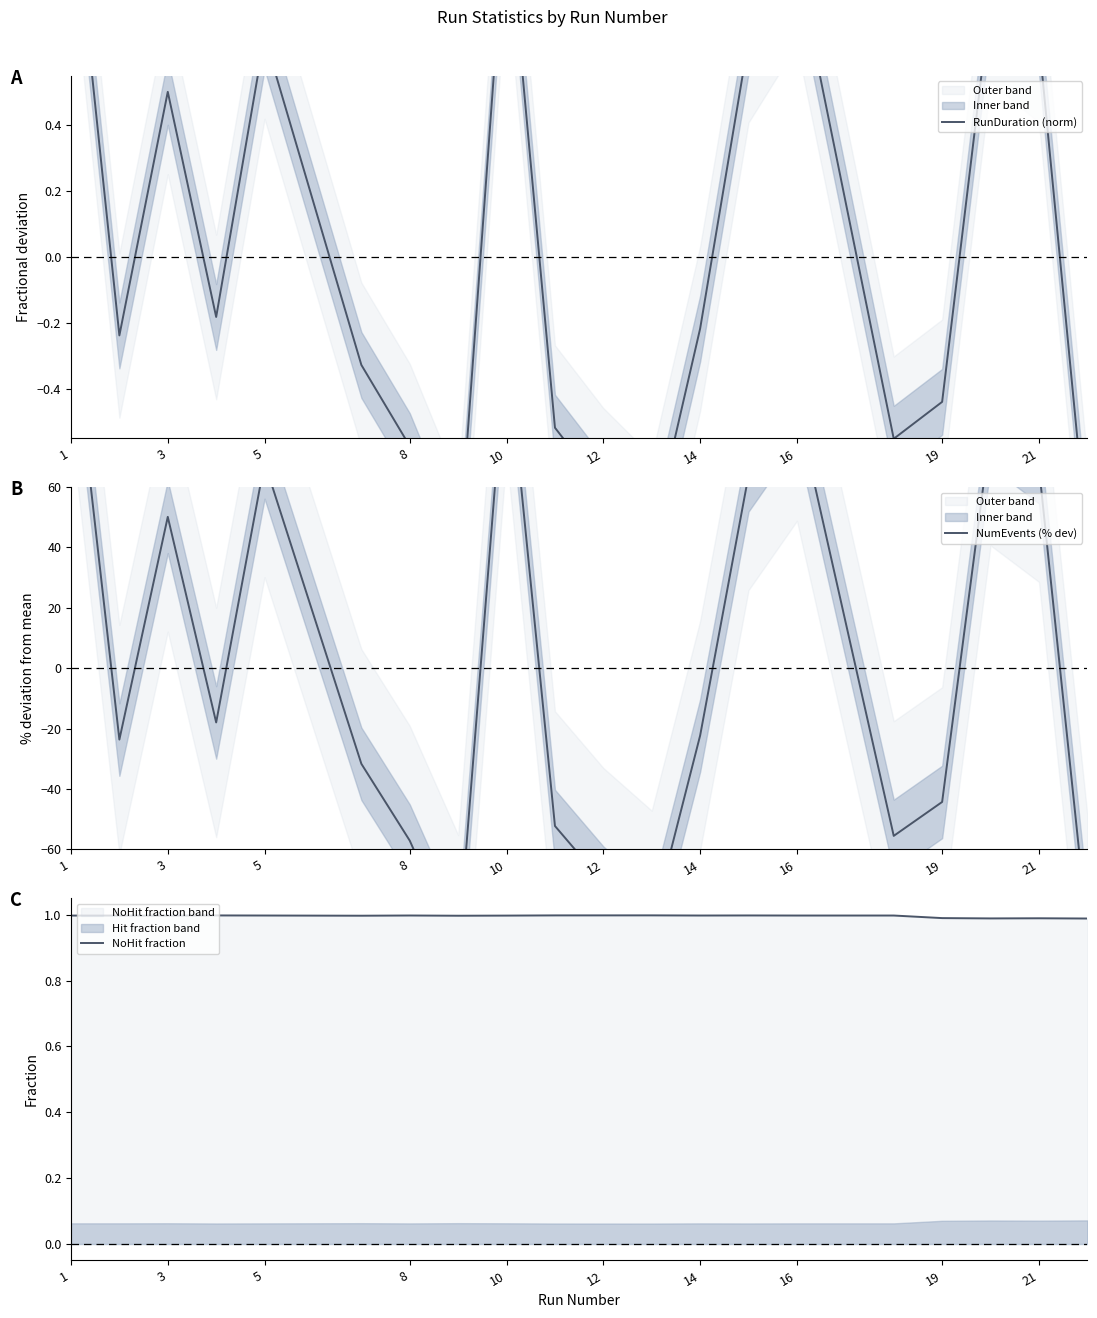

In NoHit fraction, how many points are lower than both neighbors (excluding endpoints)?

6